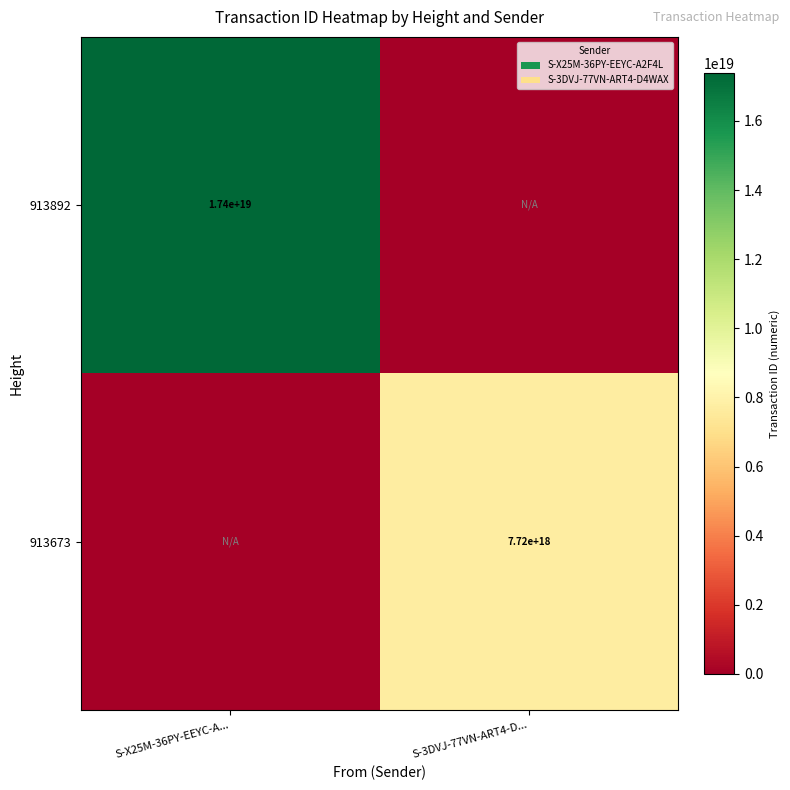

Is it true that 913892 equals 17400000000000000000 at S-X25M-36PY-EEYC-A...?

True